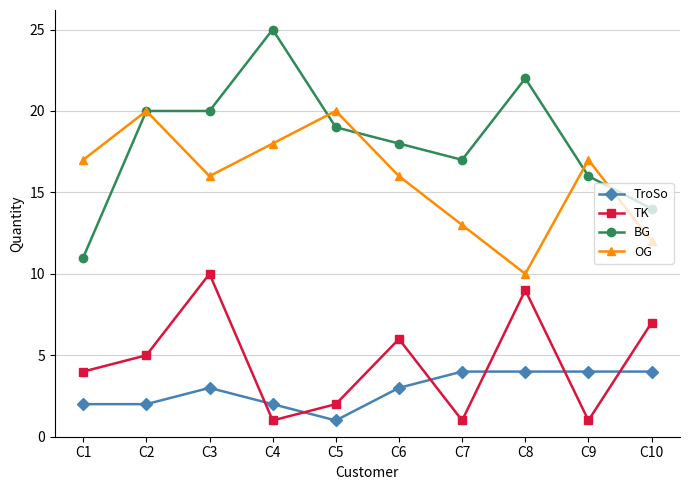

What is the value of the BG point at the 2nd from the left?

20